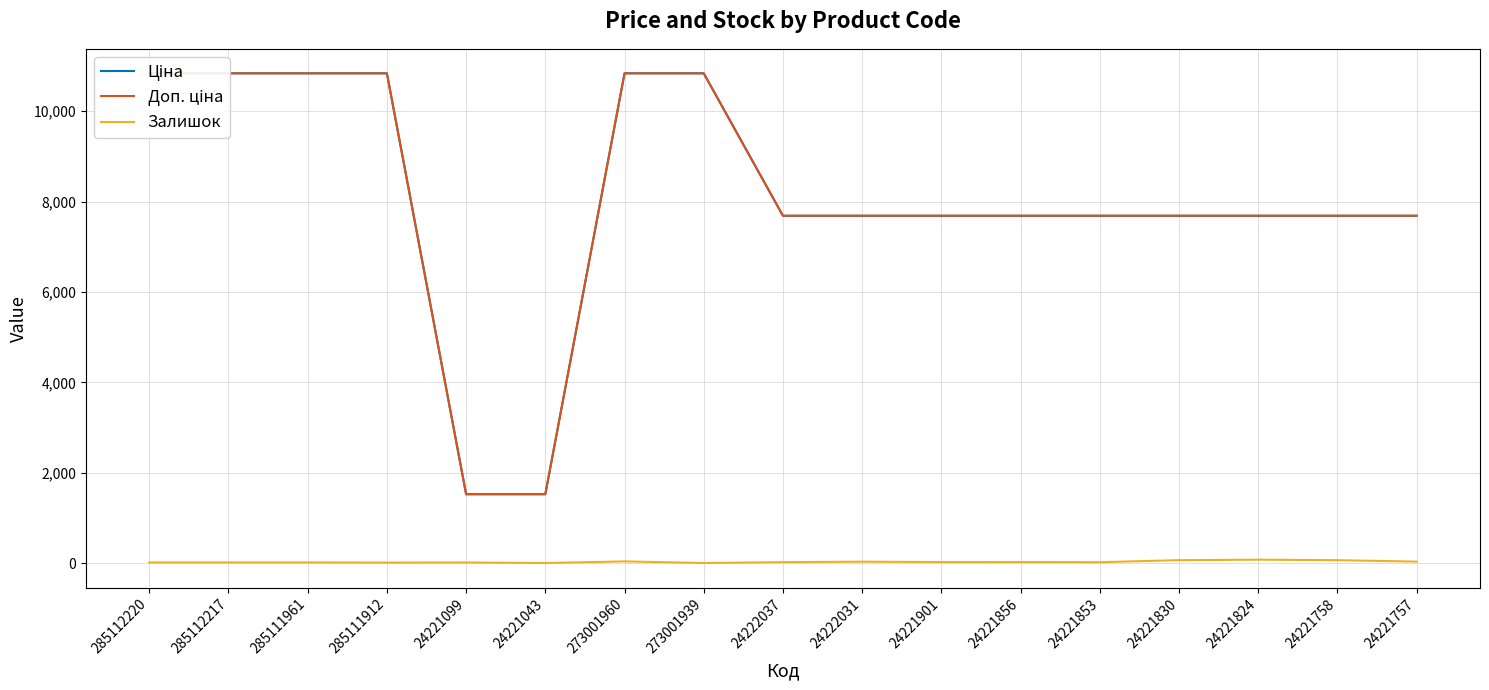

What is the difference between the maximum and minimum values in the Ціна series?

9313.3